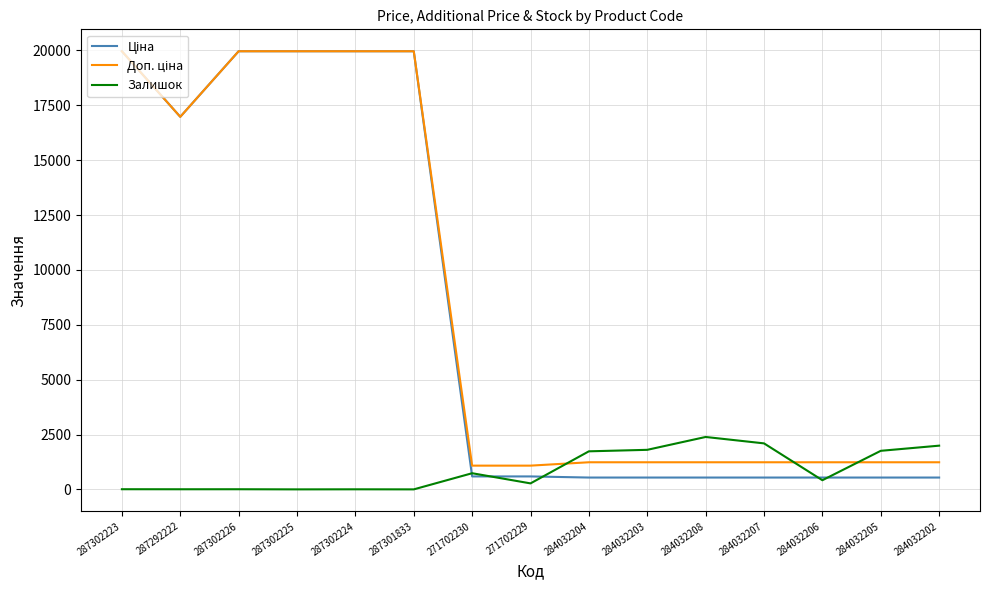

What is the highest value of the Залишок series?

2388.0